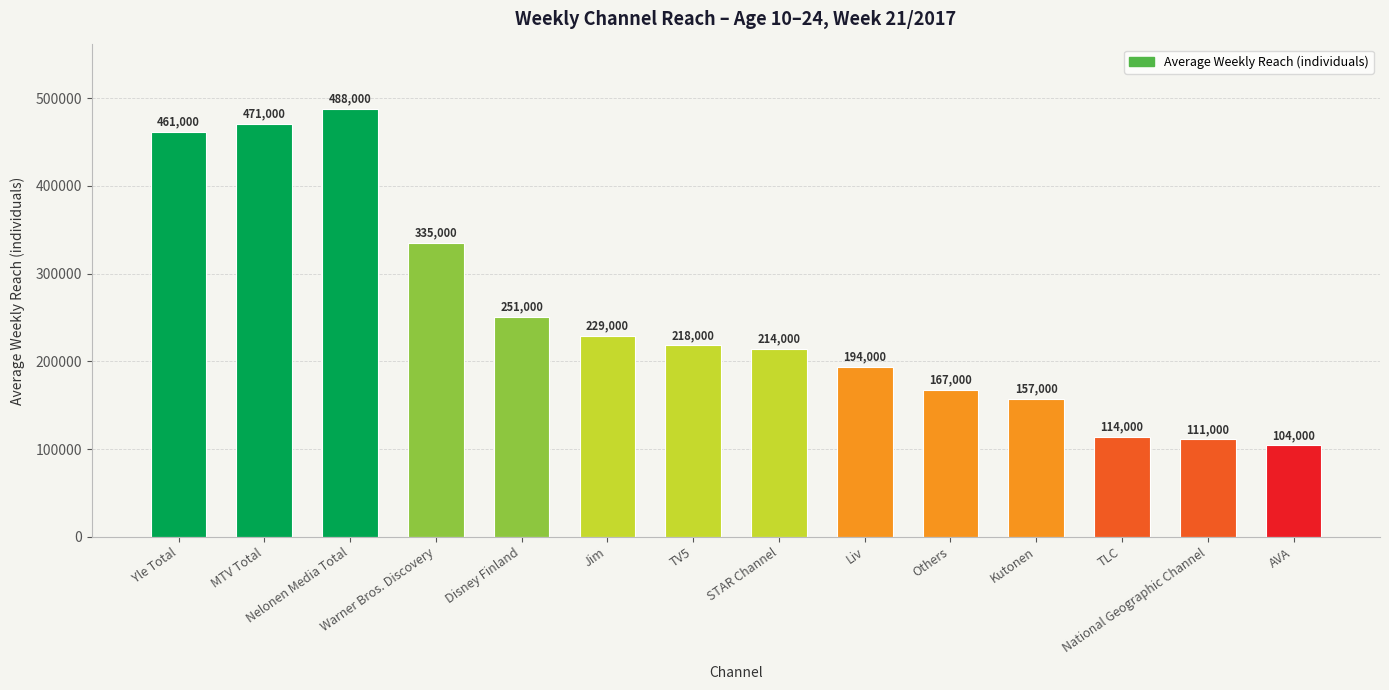

What is the difference between the maximum and minimum values?

384000